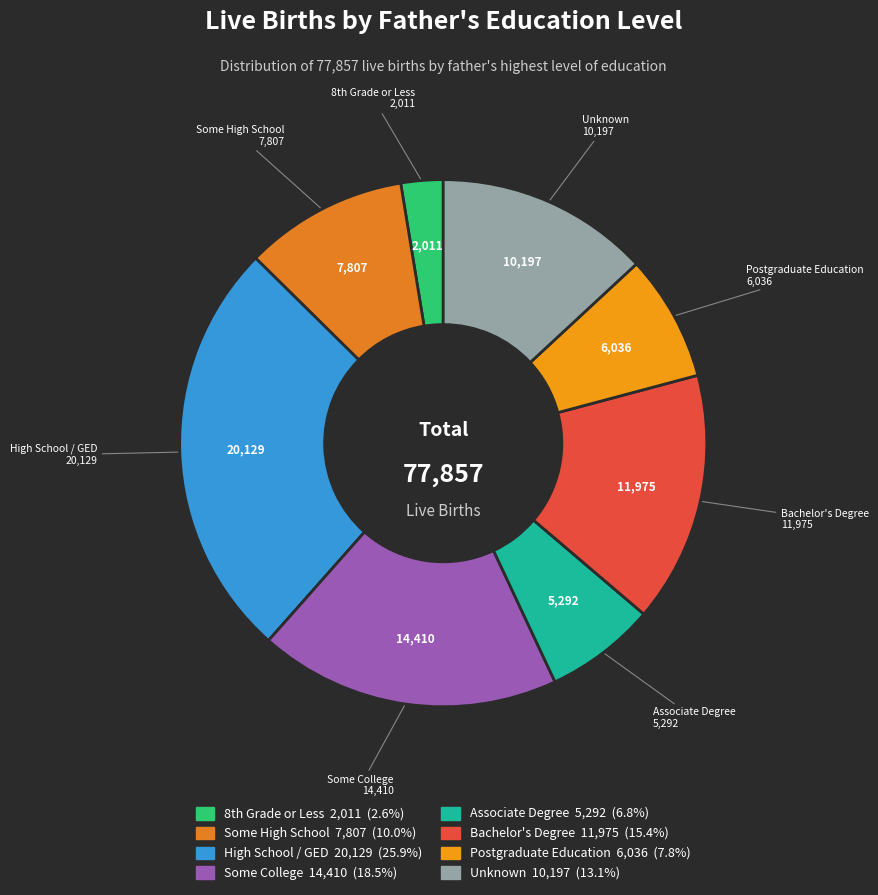

Does any single category account for the majority?

No